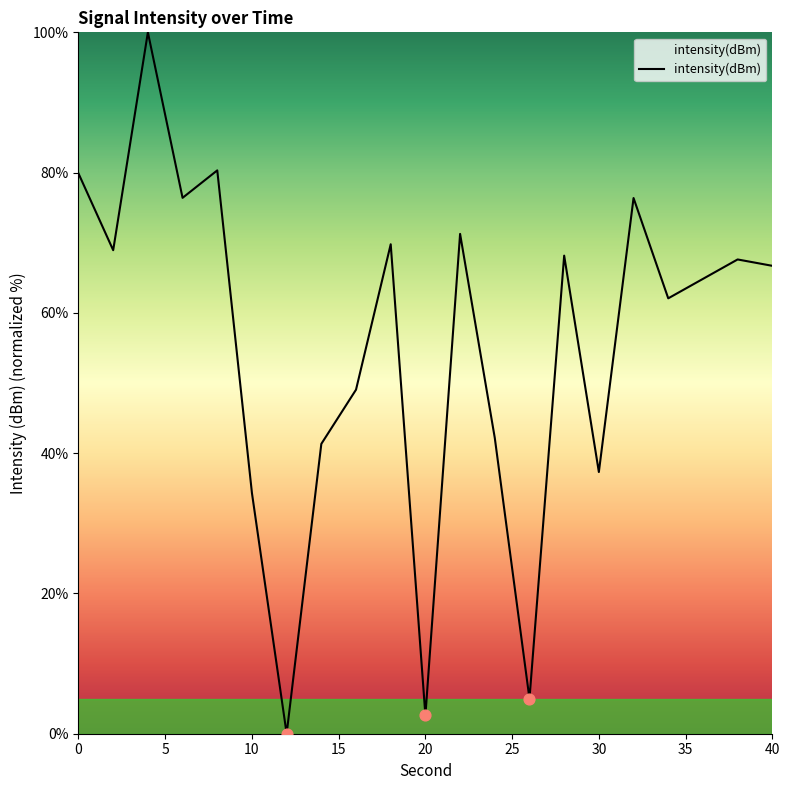

What is the greatest value displayed?

100.0